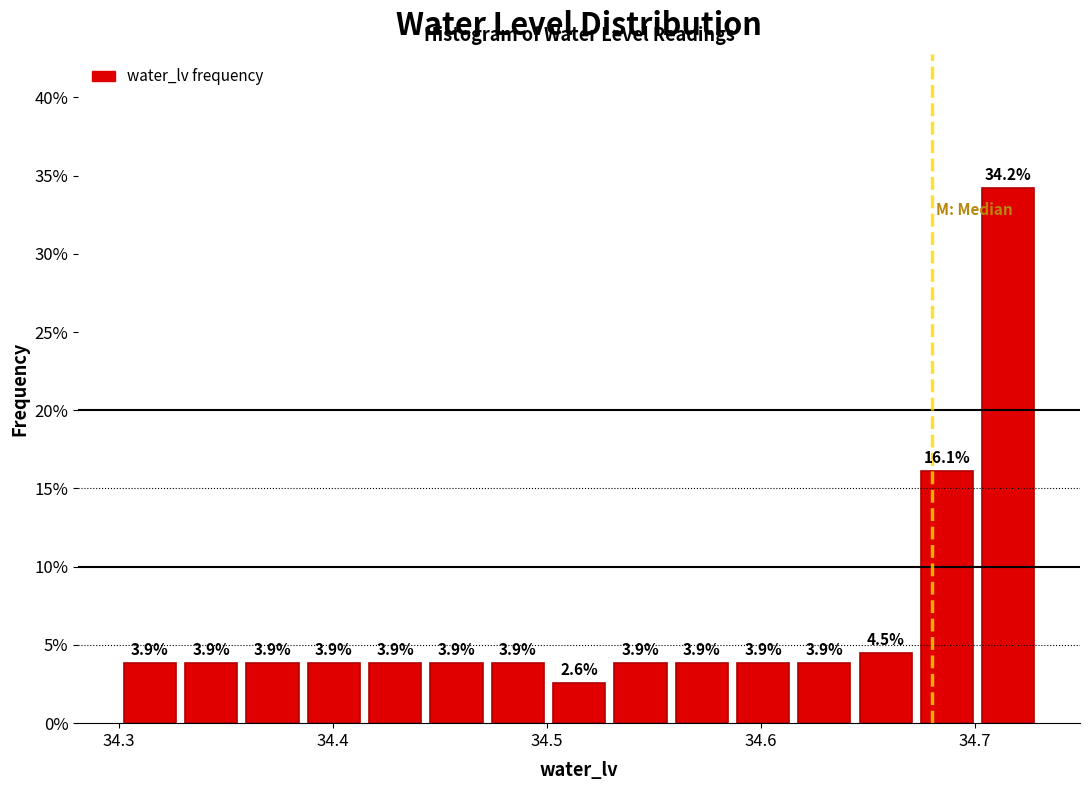

Read against the x-axis, roughly where is the centre of the tallest bar?

34.72